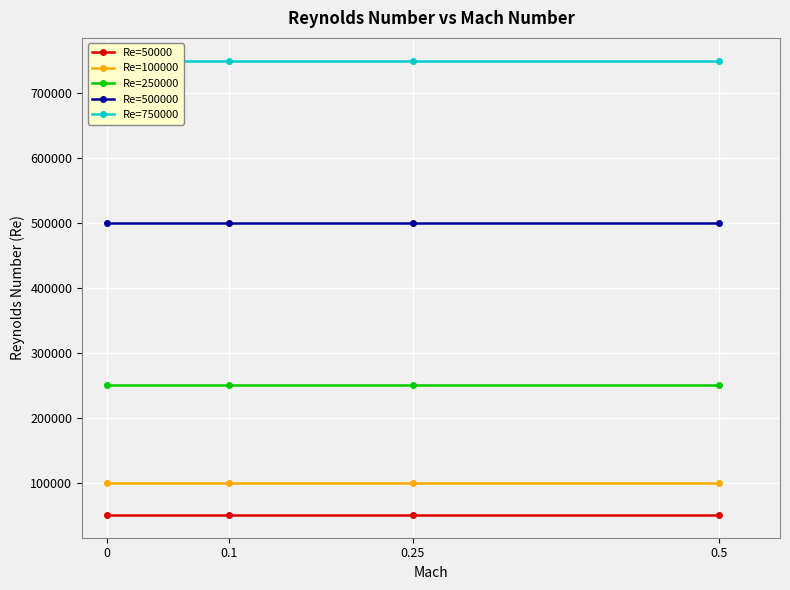

Reading left to right, transcribe all the data shown in this chart.

Re=50000: 0=50000	0.1=50000	0.25=50000	0.5=50000
Re=100000: 0=100000	0.1=100000	0.25=100000	0.5=100000
Re=250000: 0=250000	0.1=250000	0.25=250000	0.5=250000
Re=500000: 0=500000	0.1=500000	0.25=500000	0.5=500000
Re=750000: 0=750000	0.1=750000	0.25=750000	0.5=750000